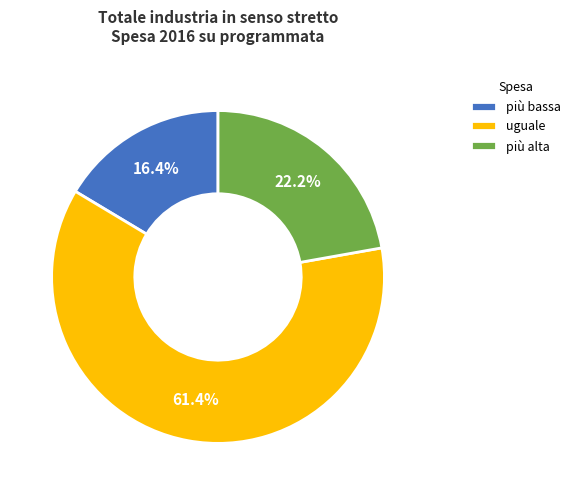

Which category accounts for the majority?

uguale